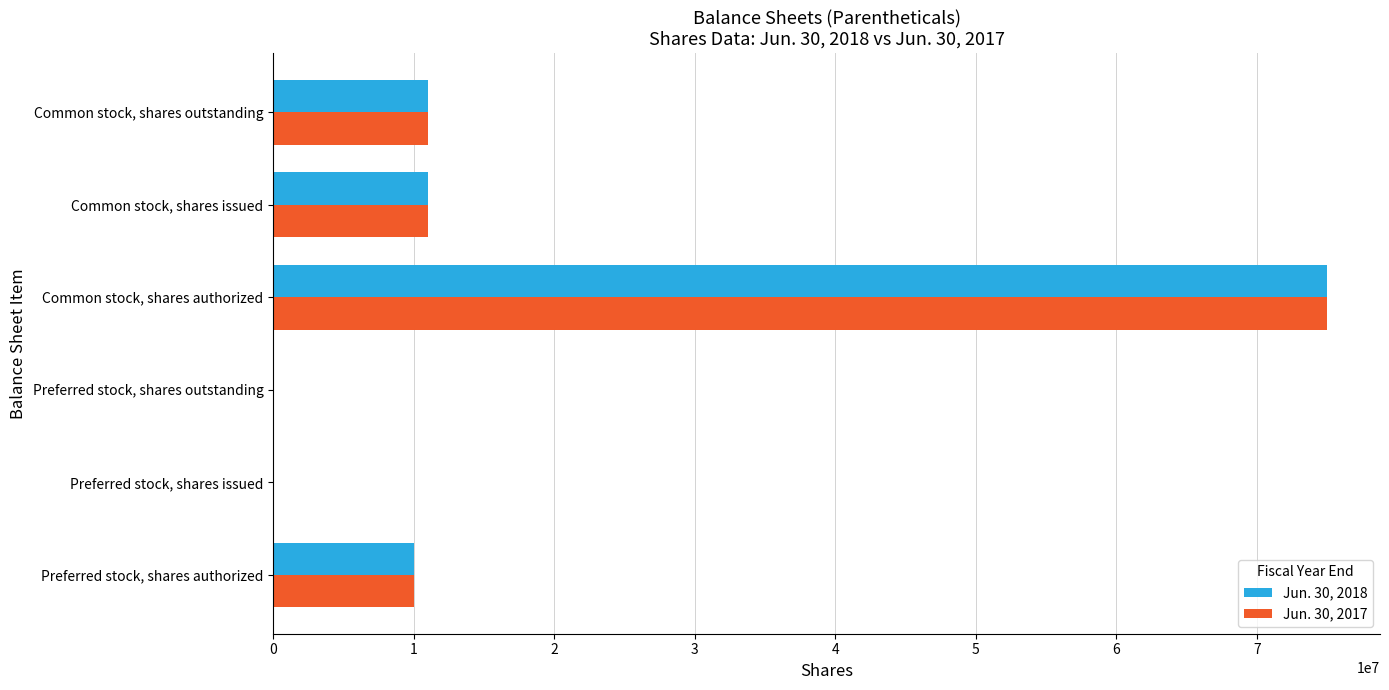

What is the total value across all series at Preferred stock, shares authorized?

20000000